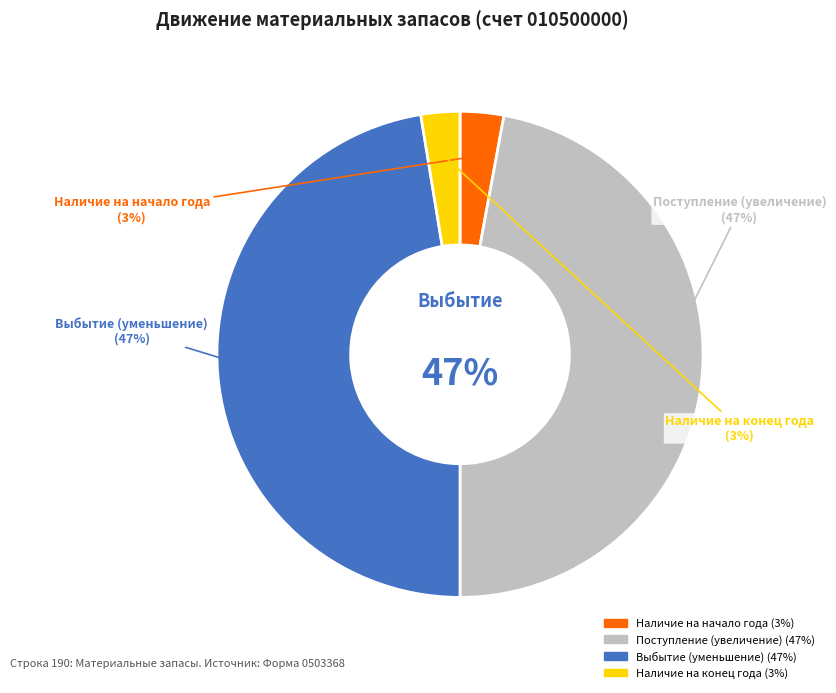

Which category has the smallest portion of the pie?

Наличие на конец года